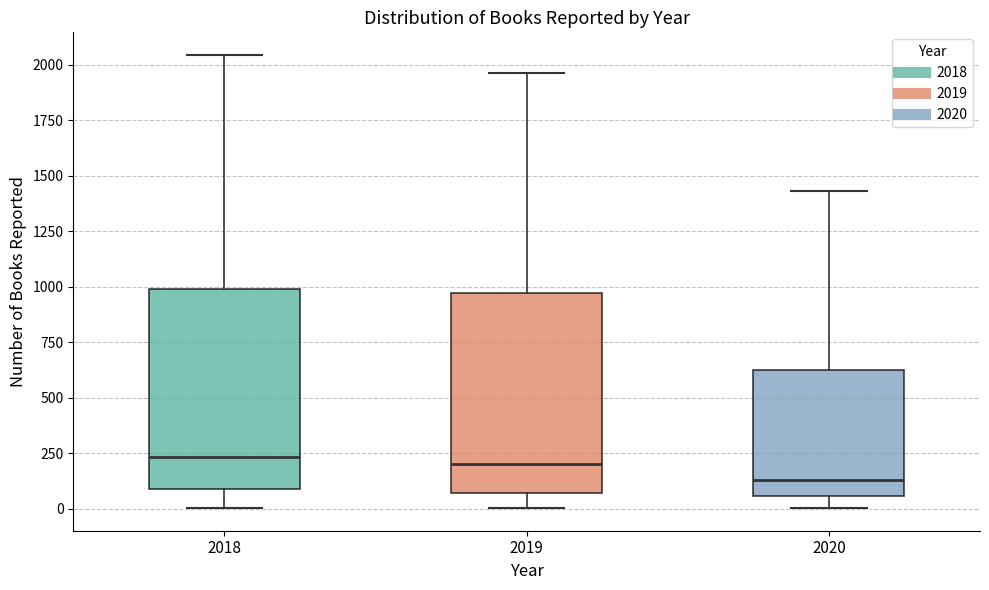

Reading left to right, read every box against the y-axis: the position of its median line, the range the box covers, and the ends of its whiskers. The values are not printed on the chart, so give them approximately, as read against the axis.

2018: median 250, box 100 to 1000, whiskers 0 to 2050
2019: median 200, box 50 to 950, whiskers 0 to 1950
2020: median 150, box 50 to 600, whiskers 0 to 1450